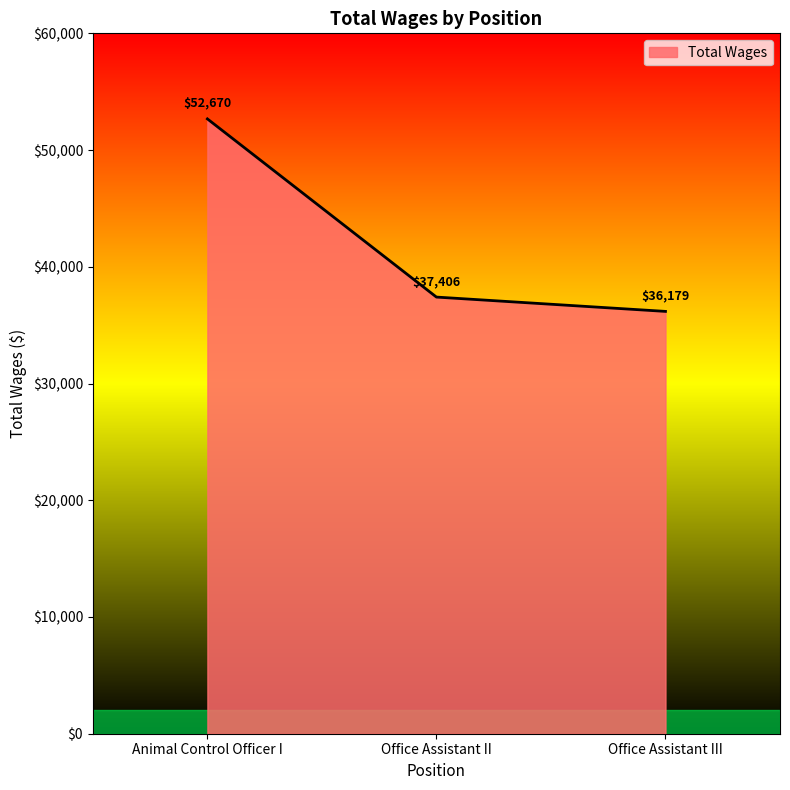

At which label does the data first exceed 37406?

Animal Control Officer I